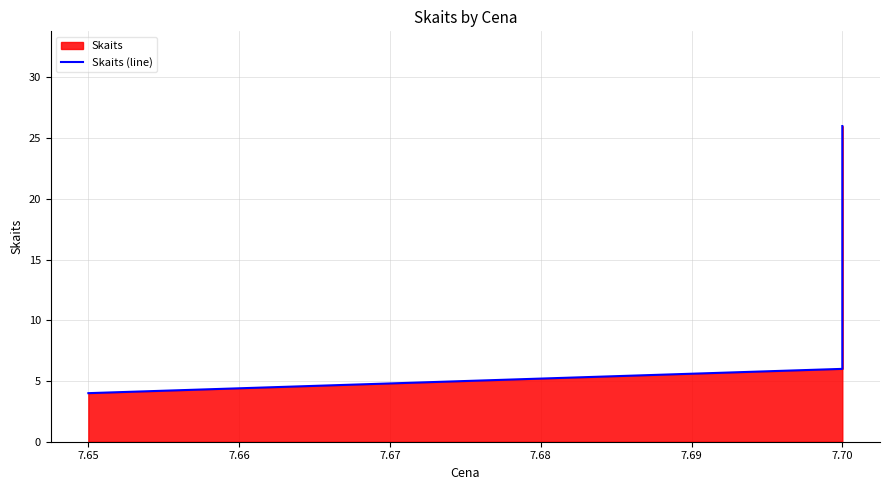

Between 7.66 and 7.65, which is larger?

7.66